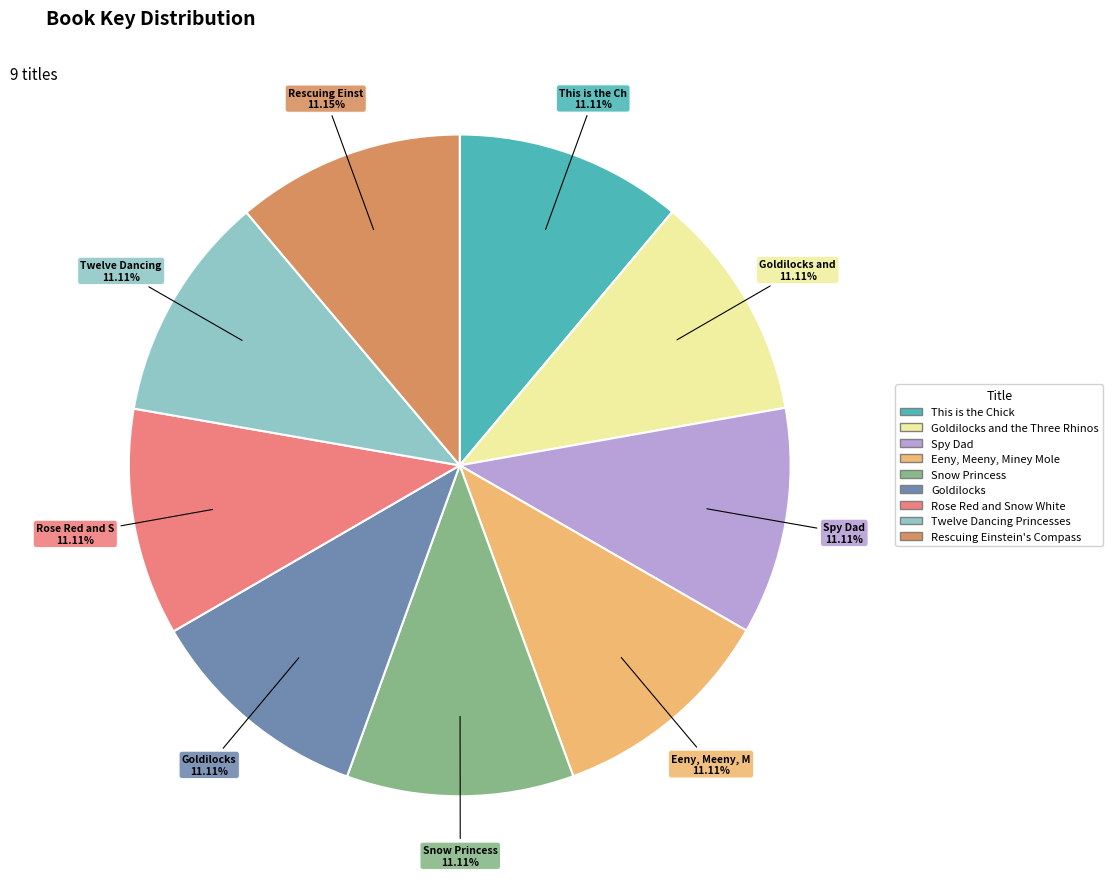

Is there a majority slice in this chart?

No